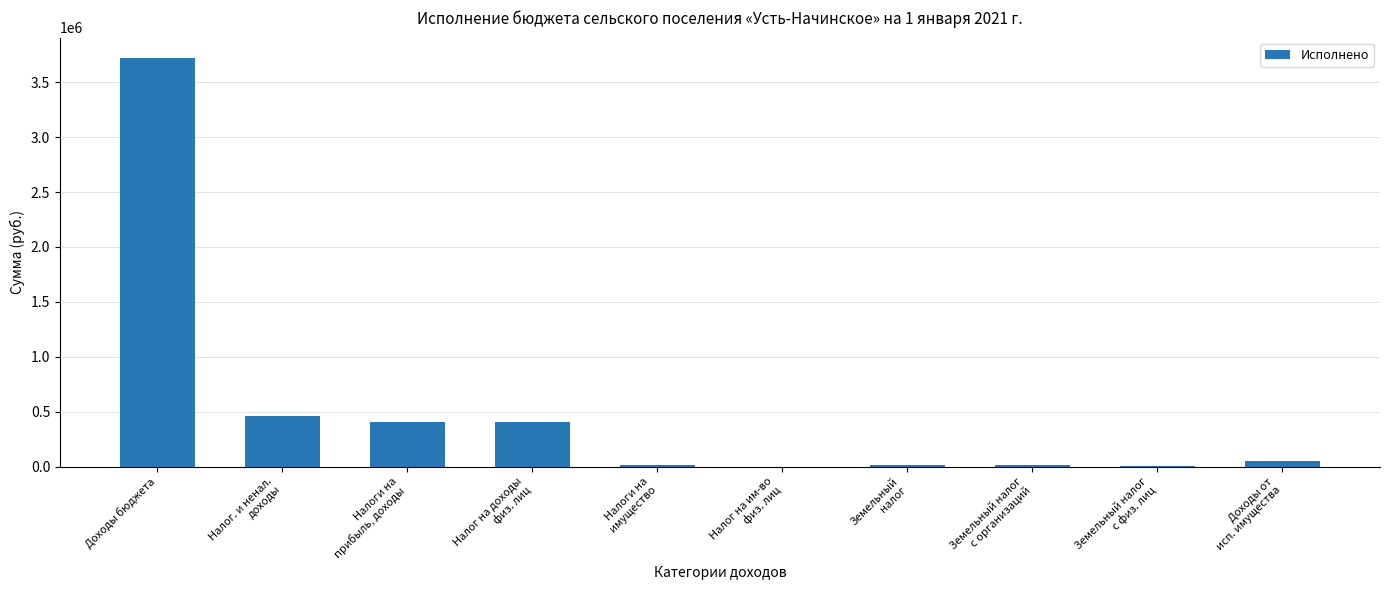

What value does the data have at Доходы от
исп. имущества?

47756.3